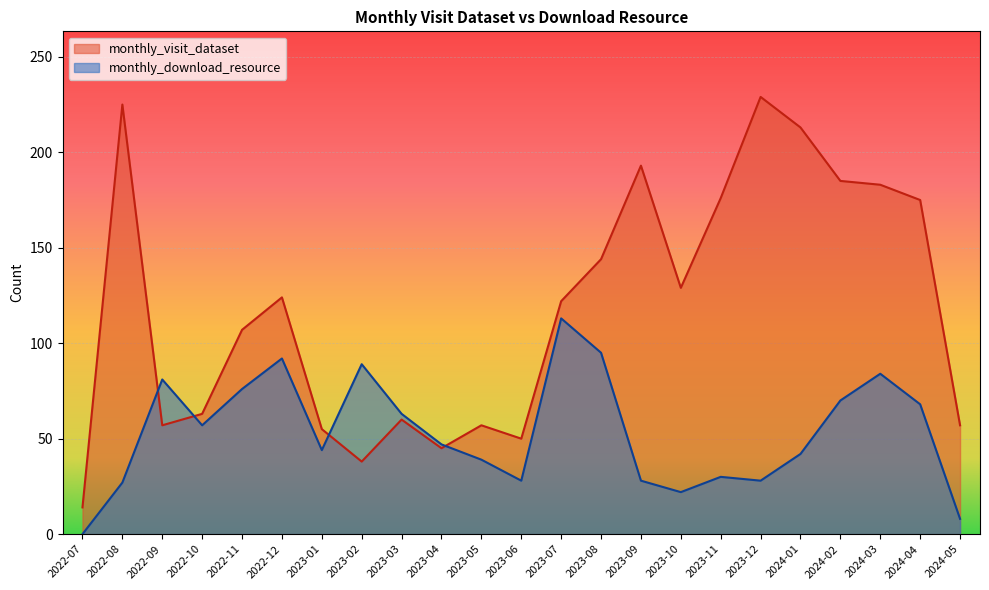

Where is monthly_visit_dataset nearest to the value 121?

2023-07